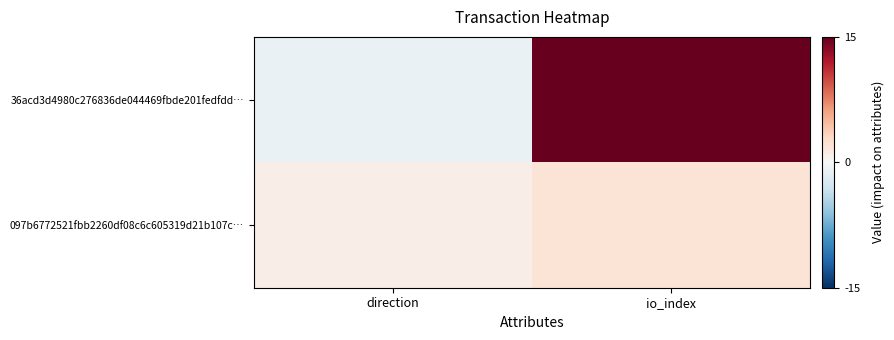

Reading right to left, list all the values displayed in this chart.

36acd3d4980c276836de044469fbde201fedfdd…: io_index=15	direction=-1
097b6772521fbb2260df08c6c605319d21b107c…: io_index=2	direction=1